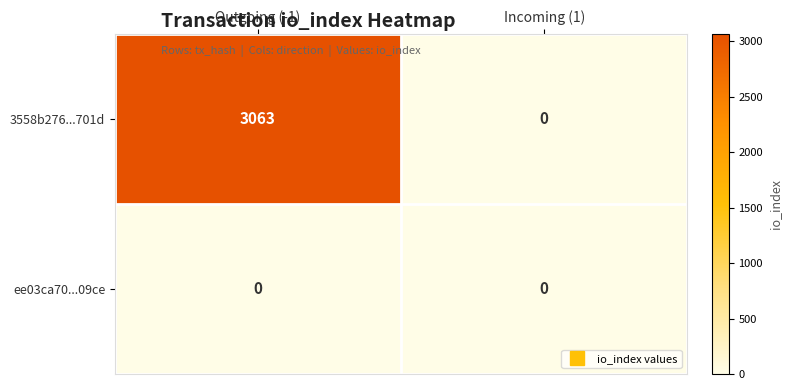

List the series in order of their peak value, highest first.

3558b276...701d, ee03ca70...09ce